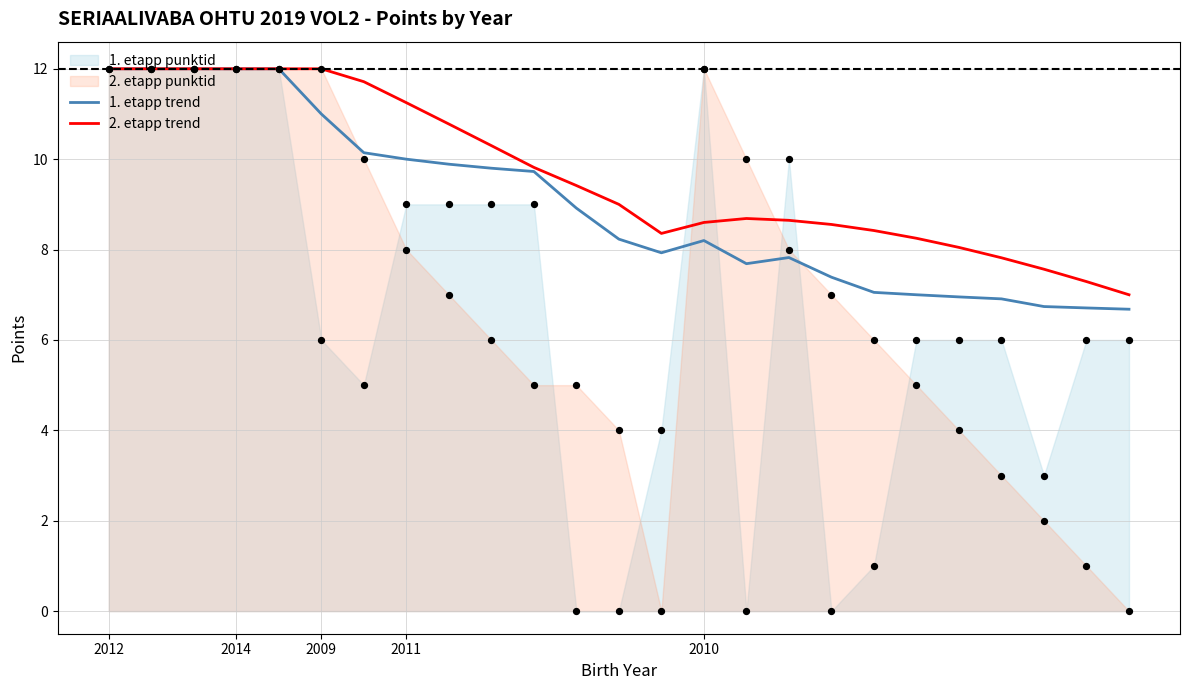

Which series has the largest total across all categories?

2. etapp trend